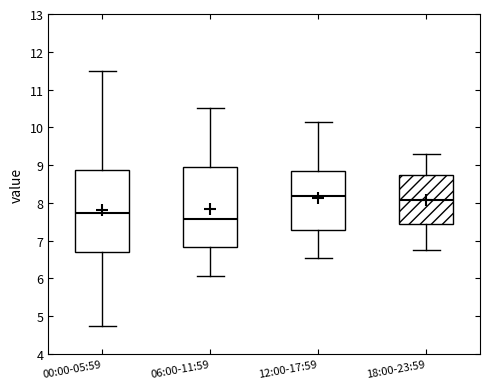

Which box has the lowest median line?

06:00-11:59